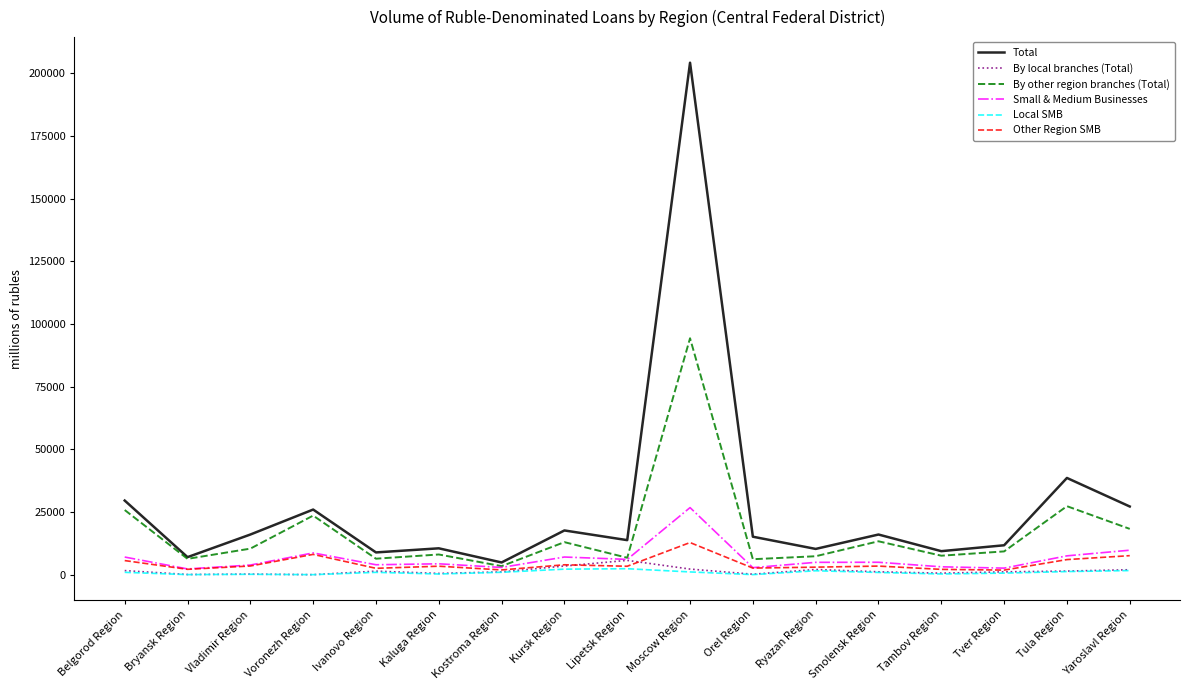

True or false: By other region branches (Total) and Local SMB cross at least once.

False